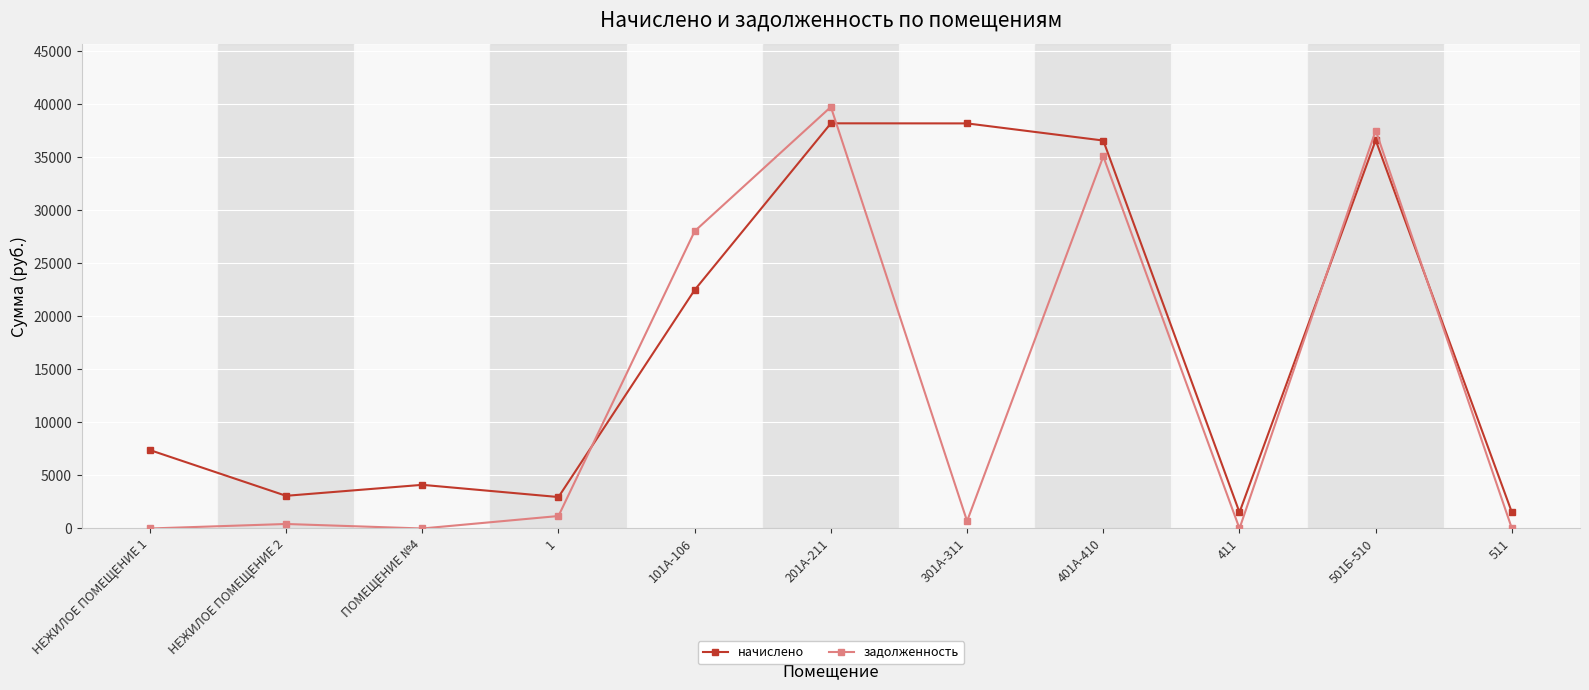

What is the total value across all series at НЕЖИЛОЕ ПОМЕЩЕНИЕ 2?

3503.9